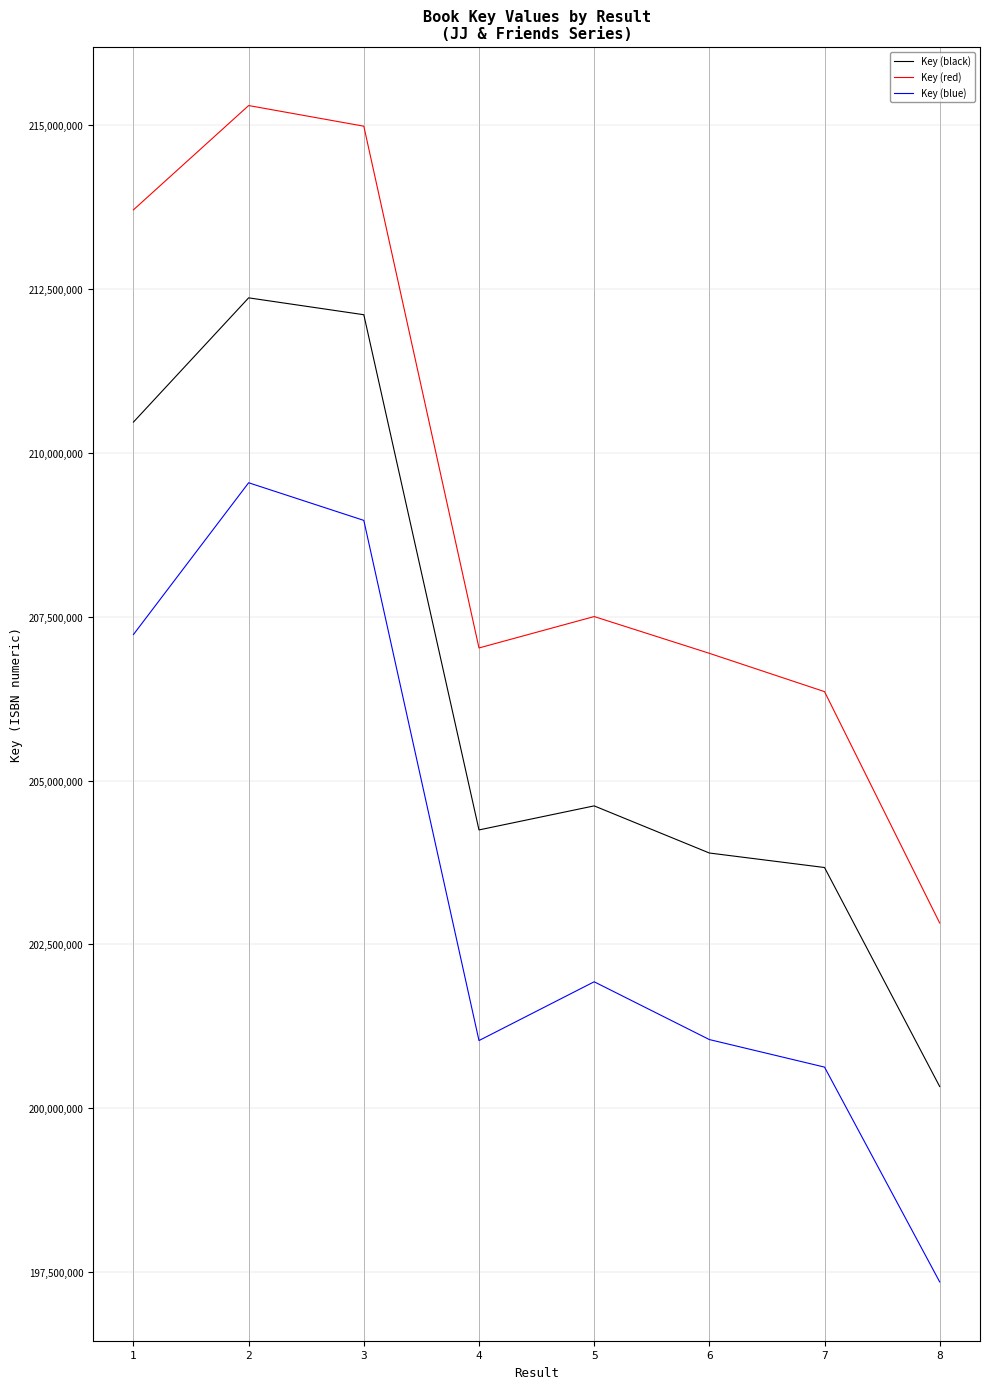

Which series has the largest total across all categories?

Key (red)